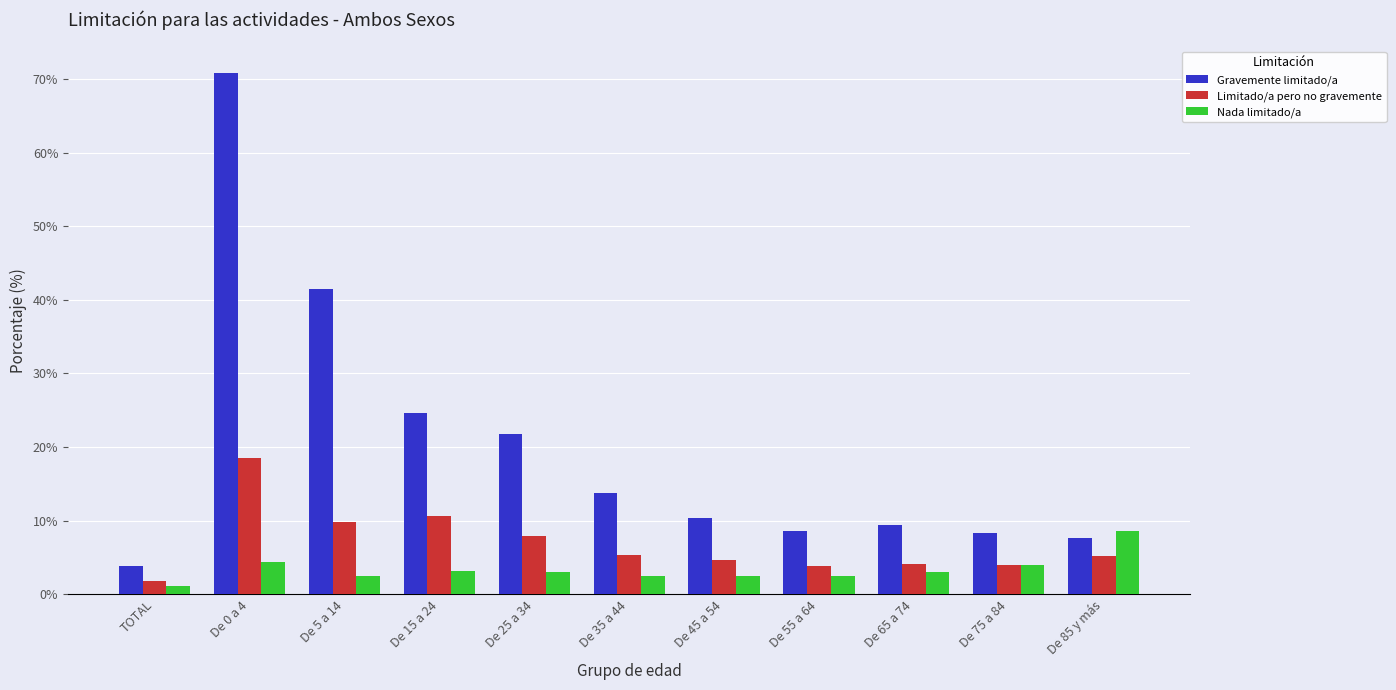

What is the approximate value of Gravemente limitado/a at De 75 a 84?

8.4